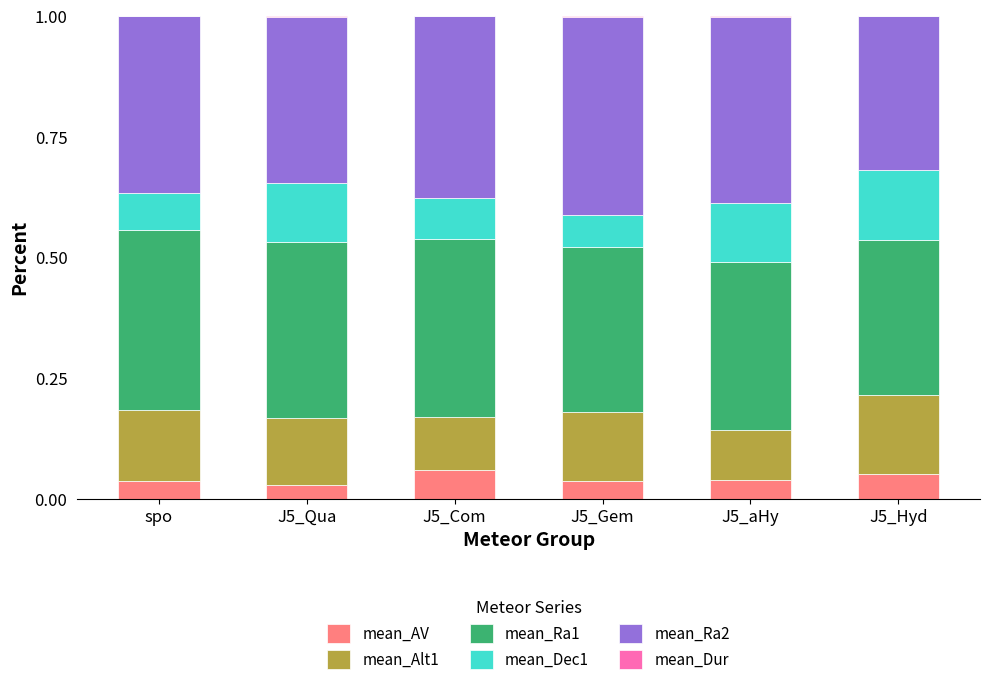

Is it true that mean_Dec1 equals 0.2 at J5_Hyd?

False